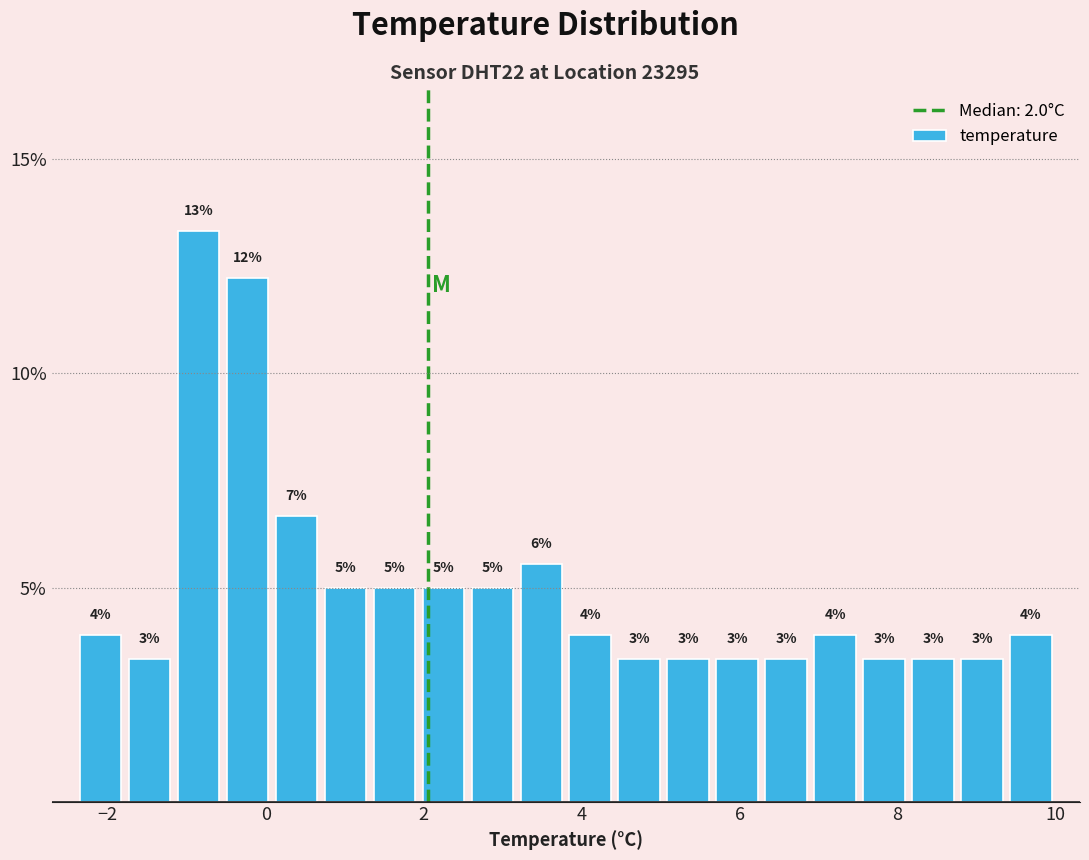

Around what value on the x-axis is the tallest bar? Give the approximate position of its centre, as read against the axis.

-0.8